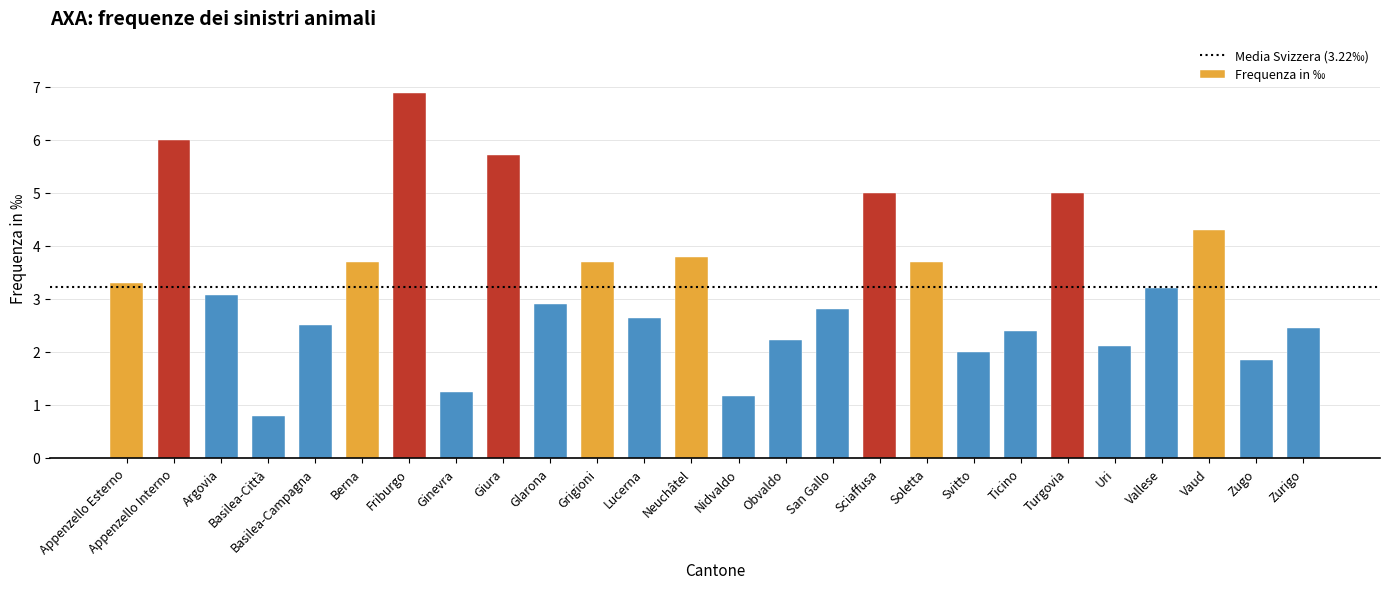

True or false: the data shows 1.3 at Obvaldo.

False